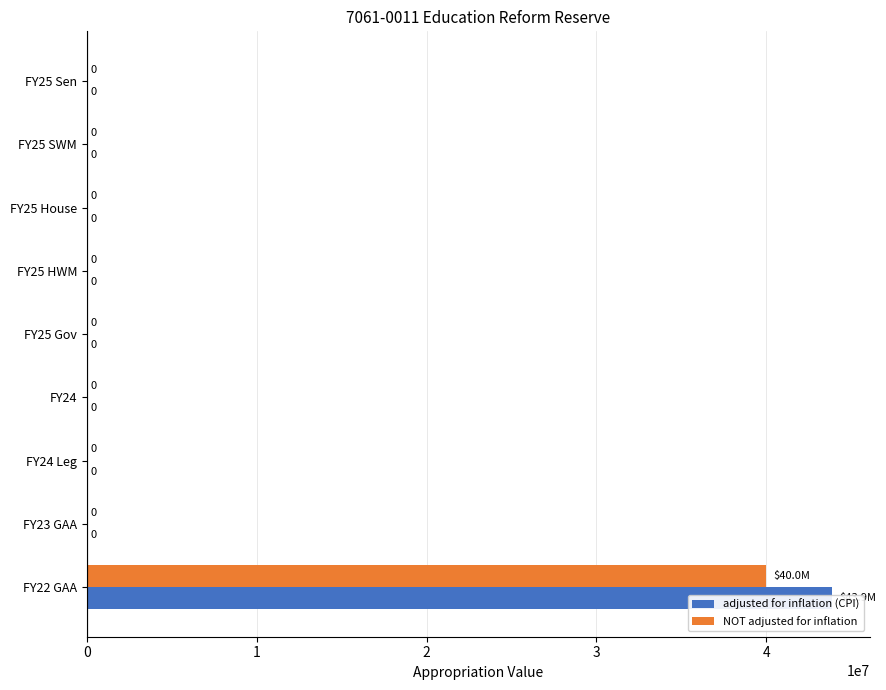

Is it true that adjusted for inflation (CPI) equals 0 at 3?

True